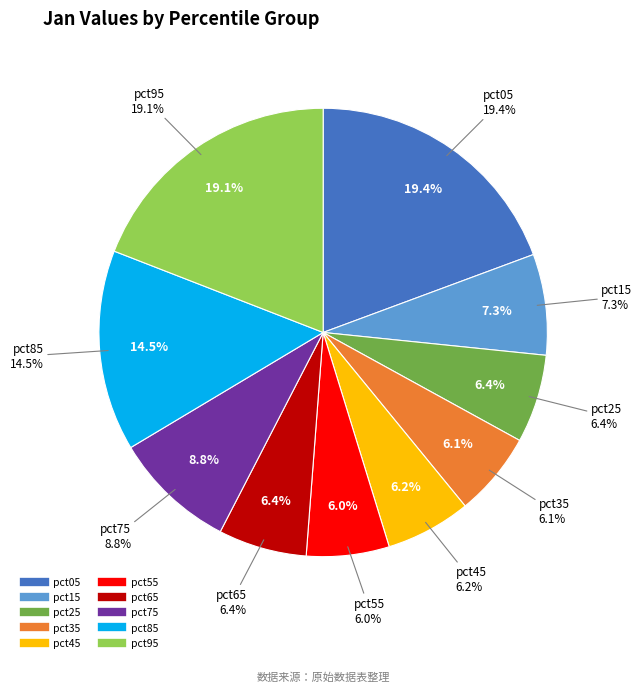

What portion of the pie excludes pct85?

85.5%